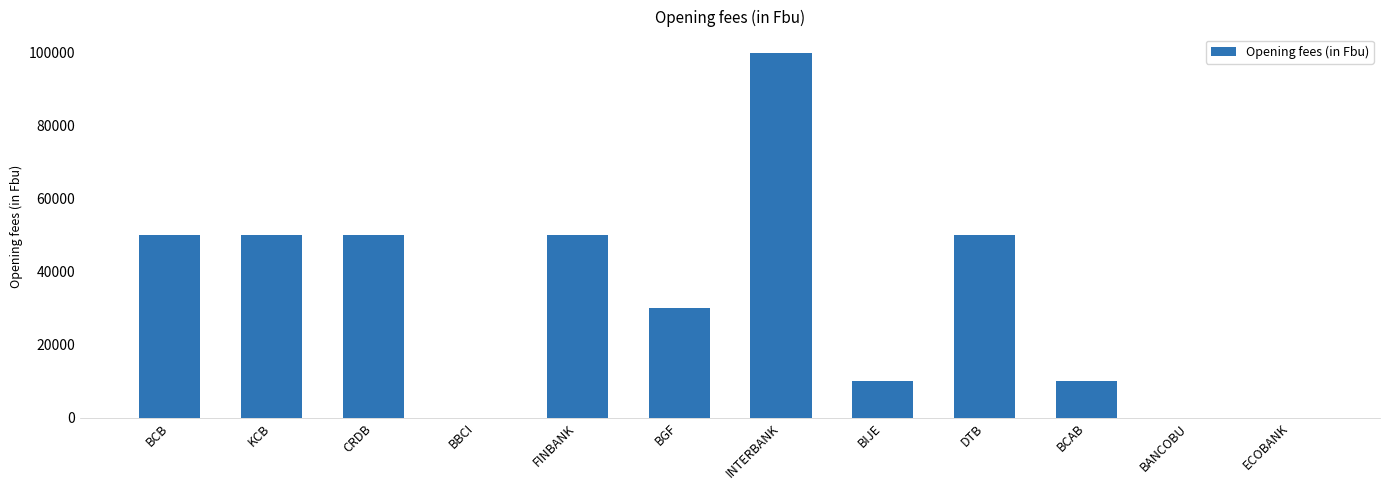

What is the difference between the values at INTERBANK and BANCOBU?

100000